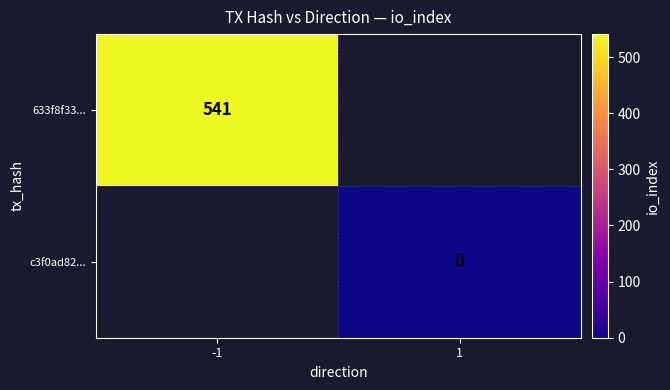

Is it true that 633f8f33... equals 133 at -1?

False